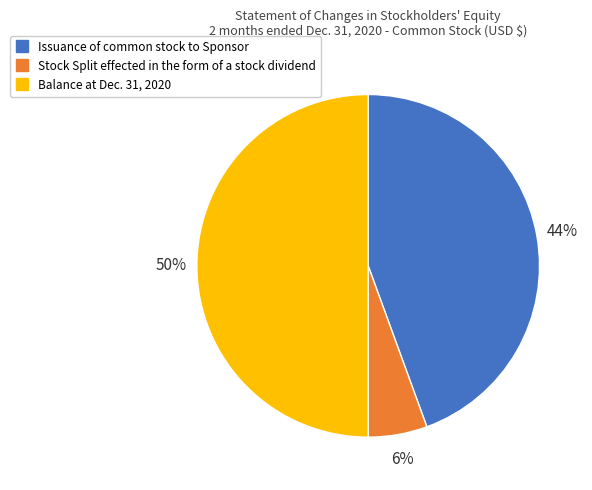

How many segments does this pie chart have?

3